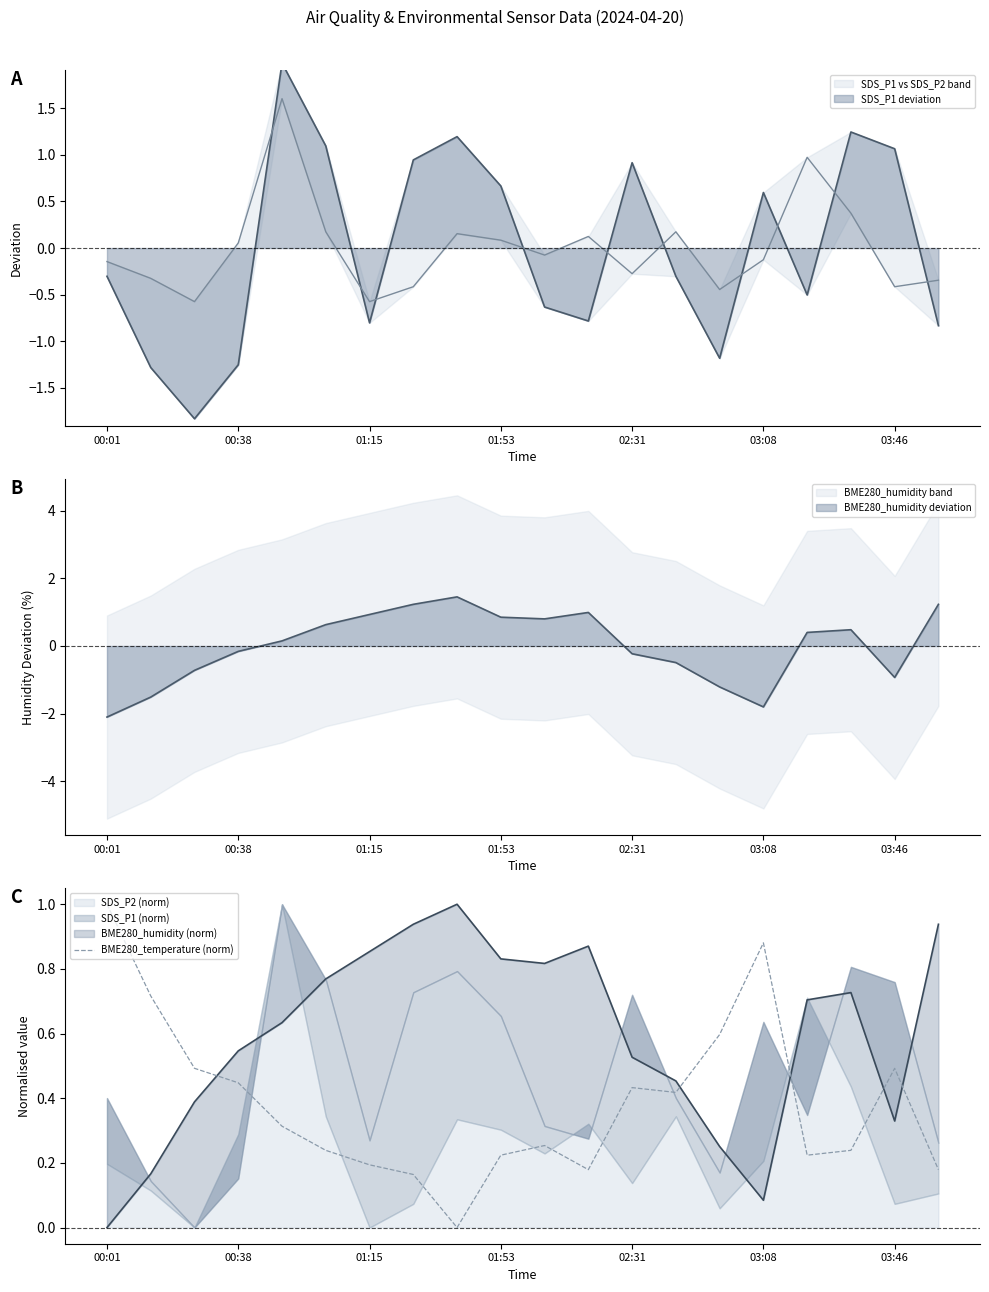

Is it true that BME280_temperature (norm) equals 0.1 at 02:31?

False